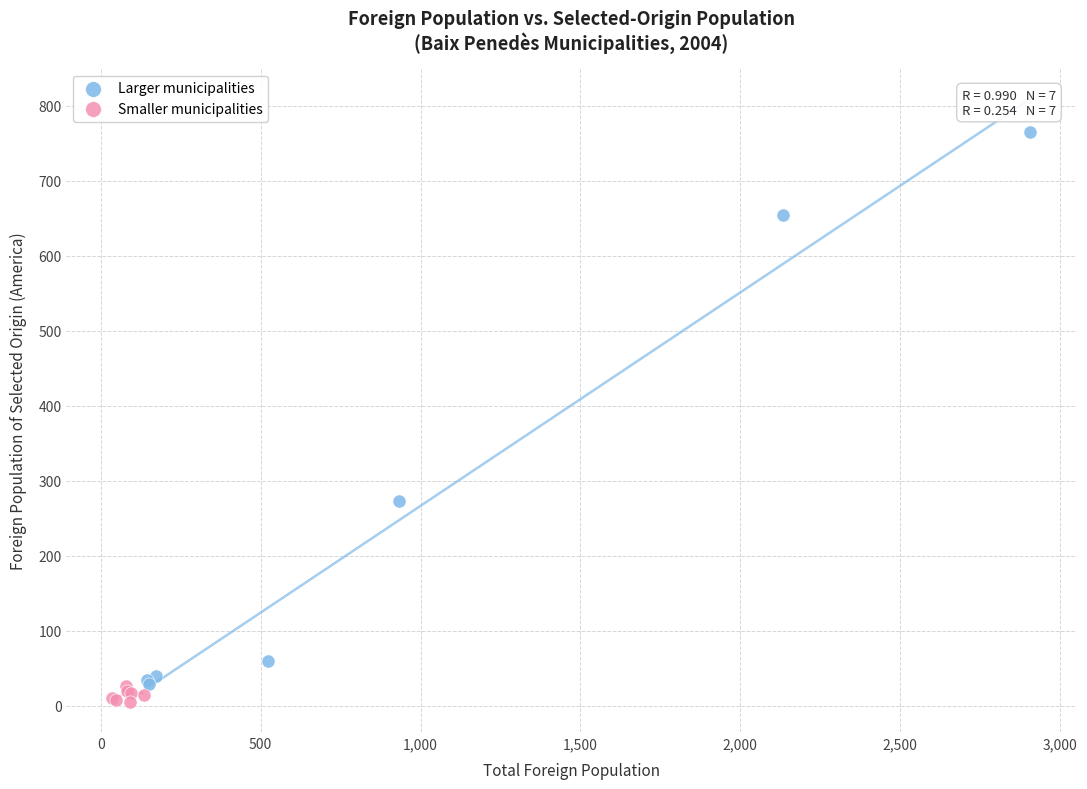

Which series reaches the maximum Y coordinate?

Larger municipalities